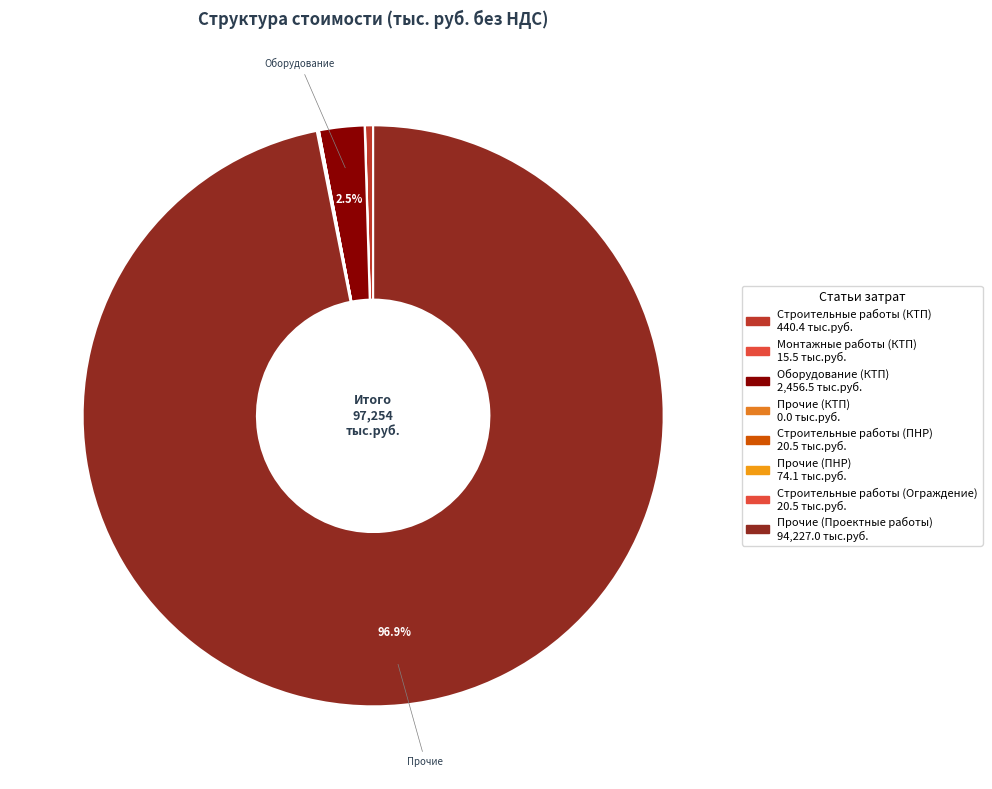

What is the change in value from Строительные работы (КТП) to Прочие (Проектные работы)?

+93786.6